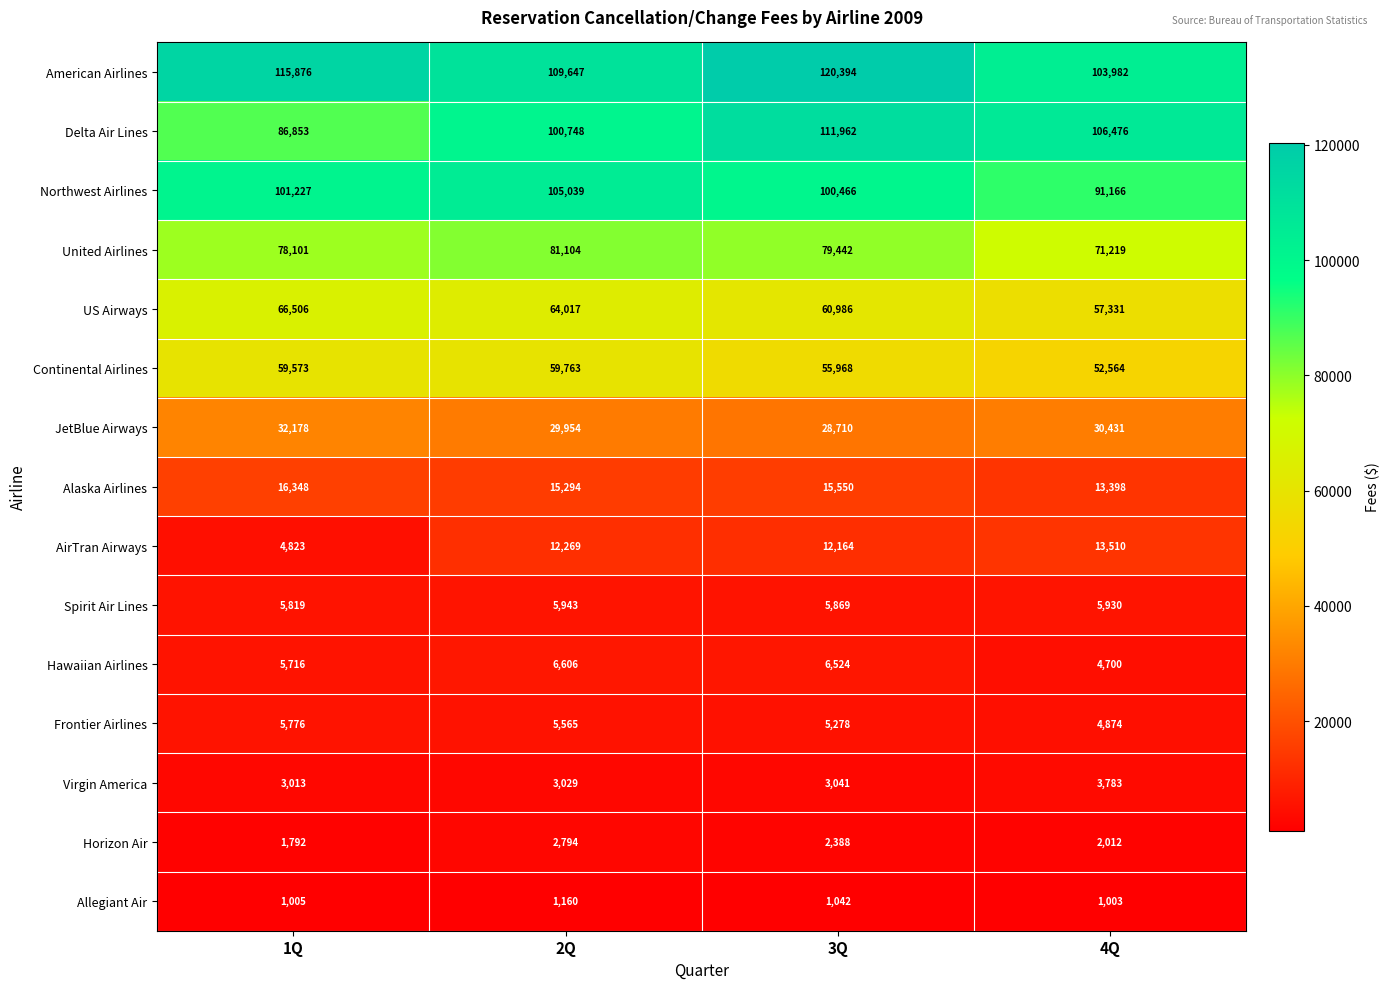

Which series has the largest total across all categories?

American Airlines